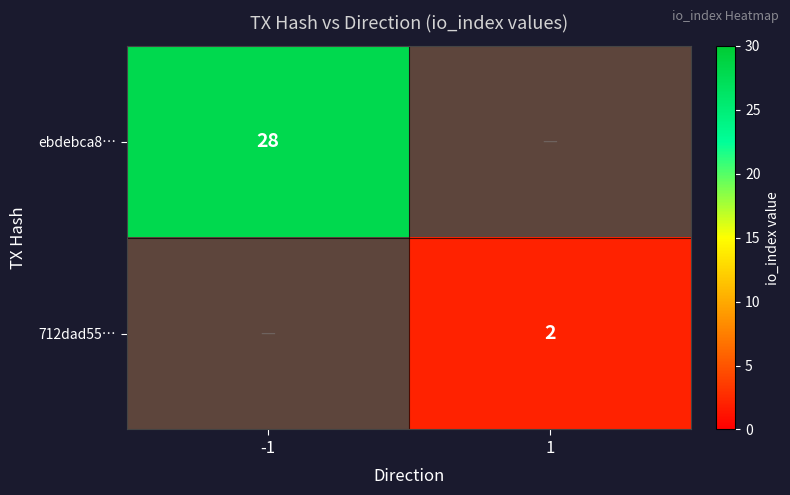

How many positive values does the ebdebca8… series have?

1